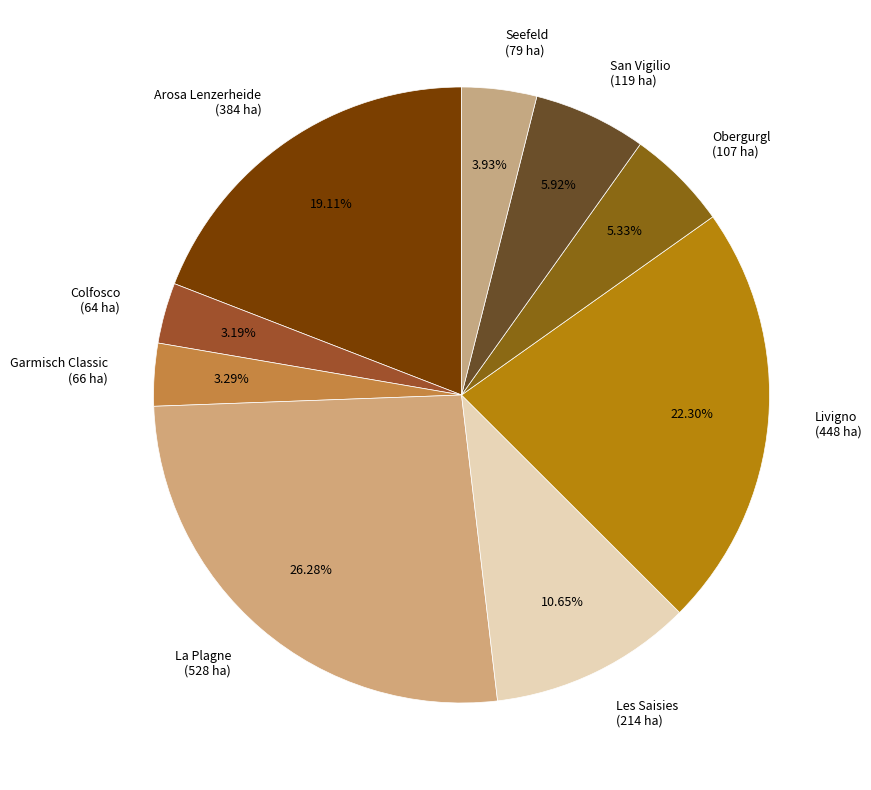

What is the ratio of the value at Colfosco to the value at Arosa Lenzerheide?

0.2